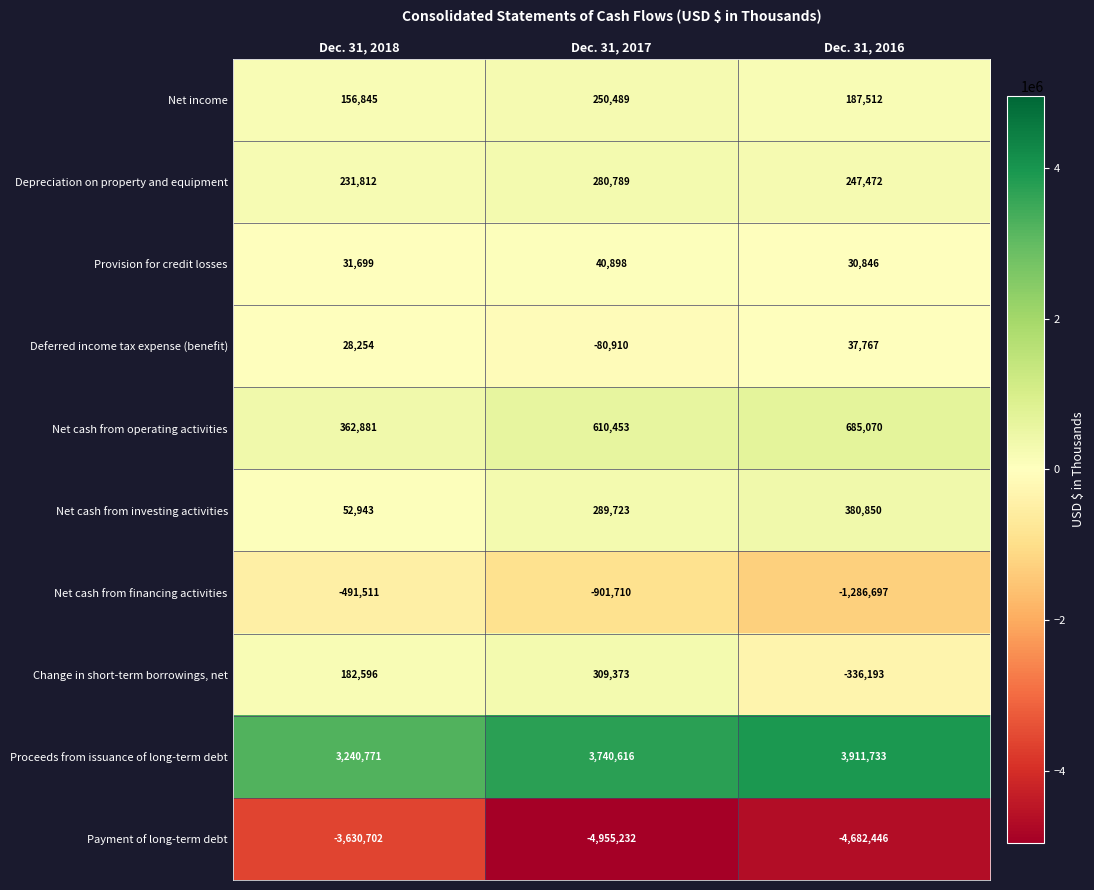

At which label does Net cash from investing activities reach its minimum?

Dec. 31, 2018